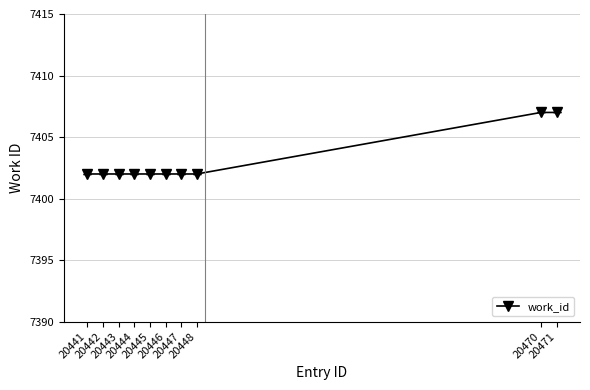

Approximately how many times larger is the value at 20443 compared to 20448?

1.0